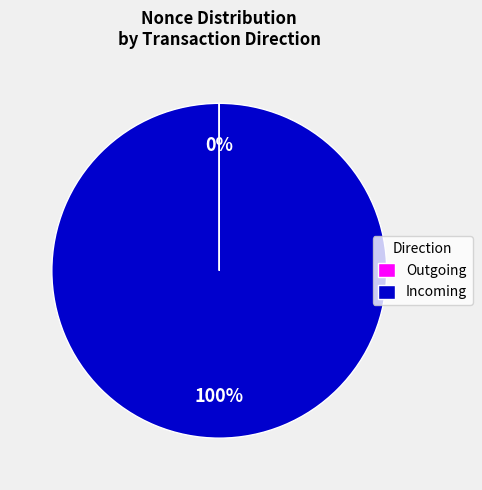

Is it true that Incoming is 86% of the pie?

False